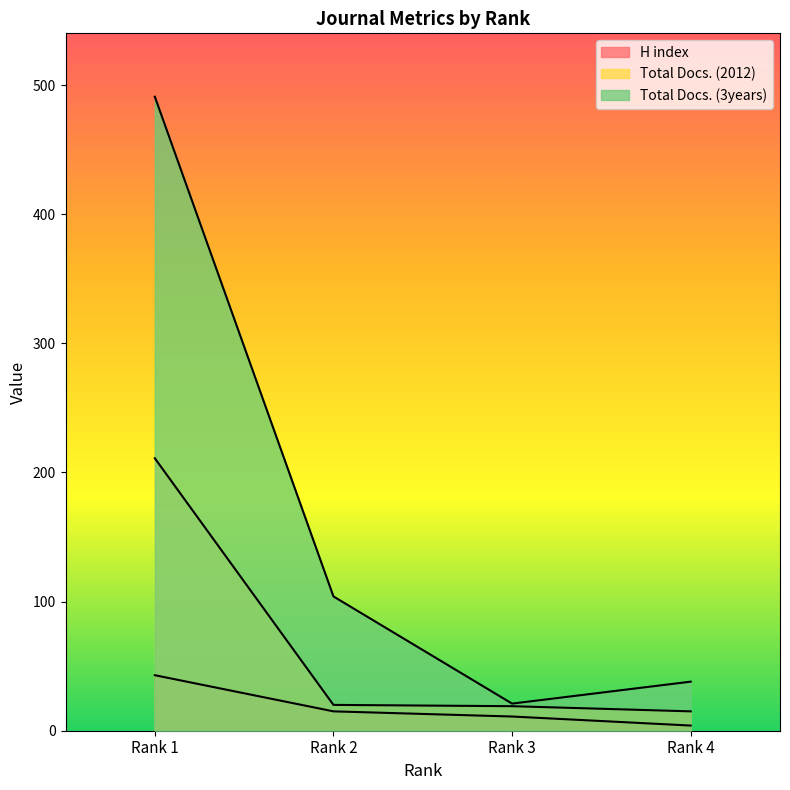

At which category does the chart reach its peak across all series?

Rank 1